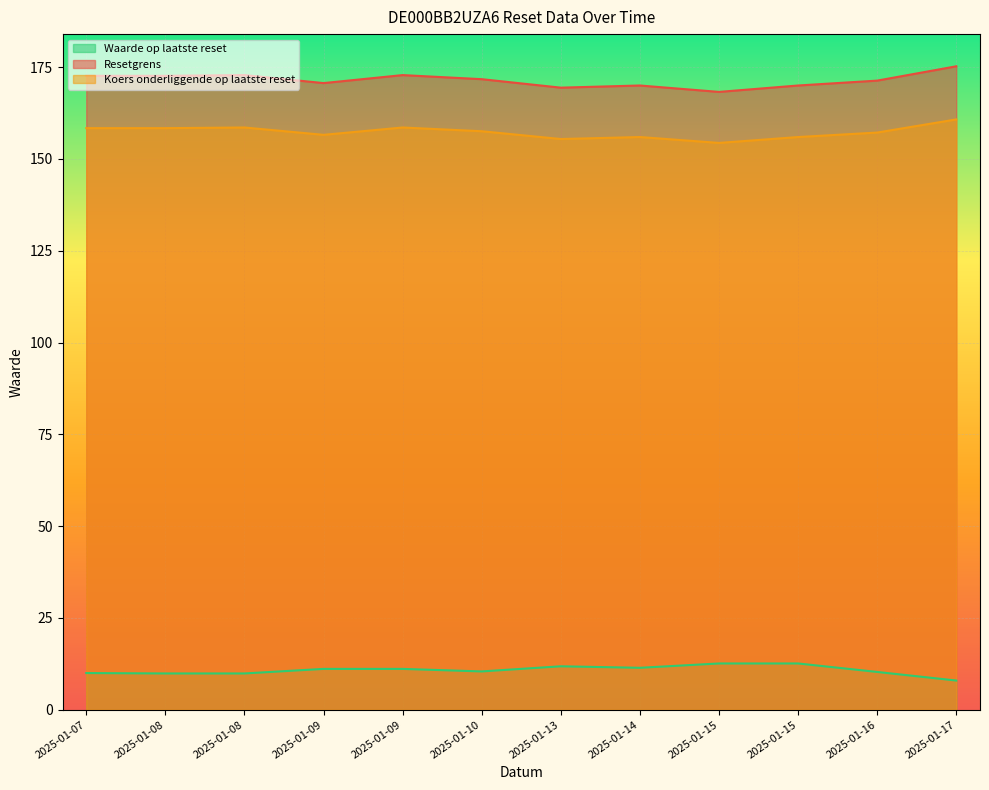

List the series in order of their peak value, lowest first.

Waarde op laatste reset, Koers onderliggende op laatste reset, Resetgrens